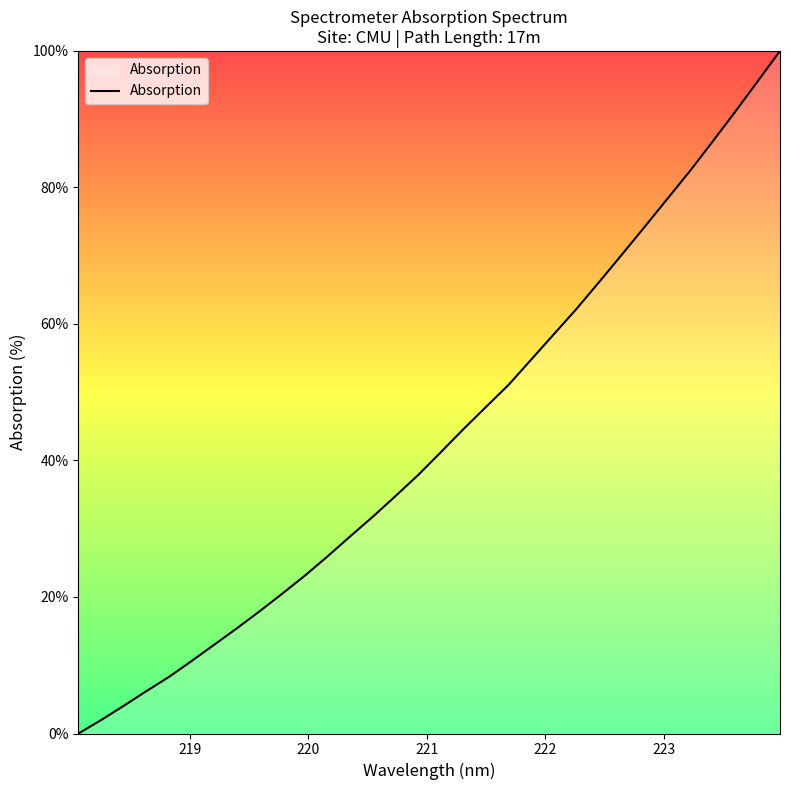

What is the maximum value shown in the chart?

100.0